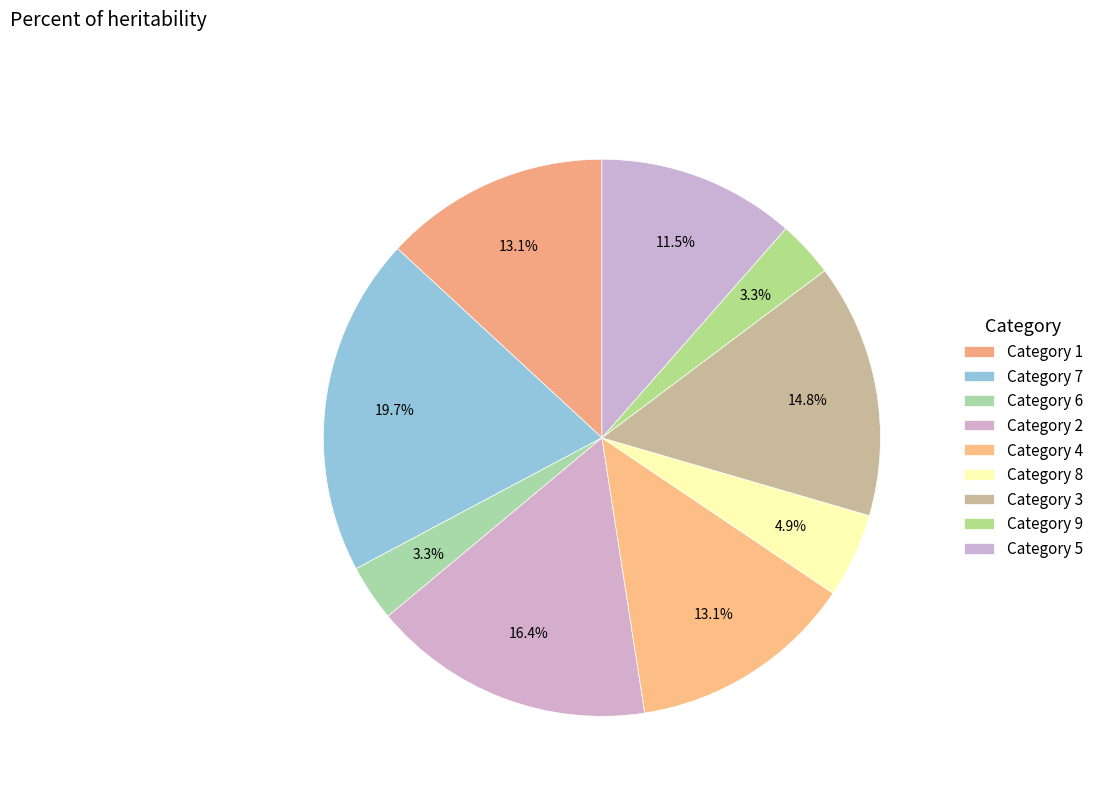

Does any single category account for the majority?

No